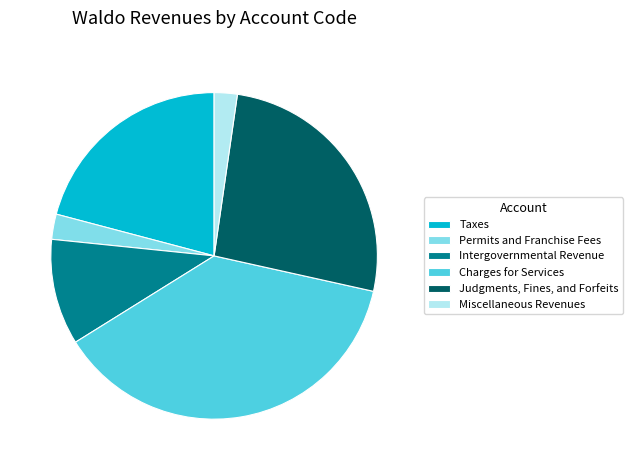

Between Permits and Franchise Fees and Charges for Services, which is larger?

Charges for Services